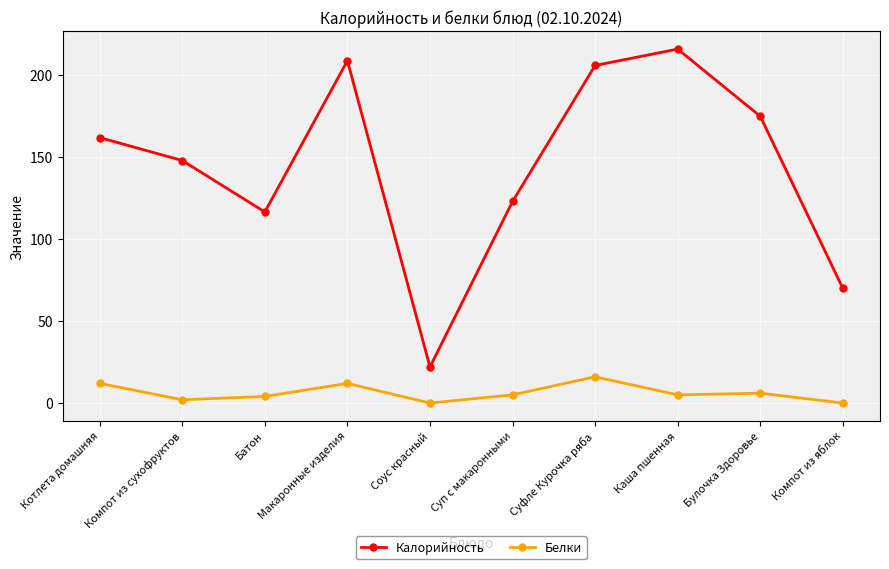

How many lines are shown in the chart?

2